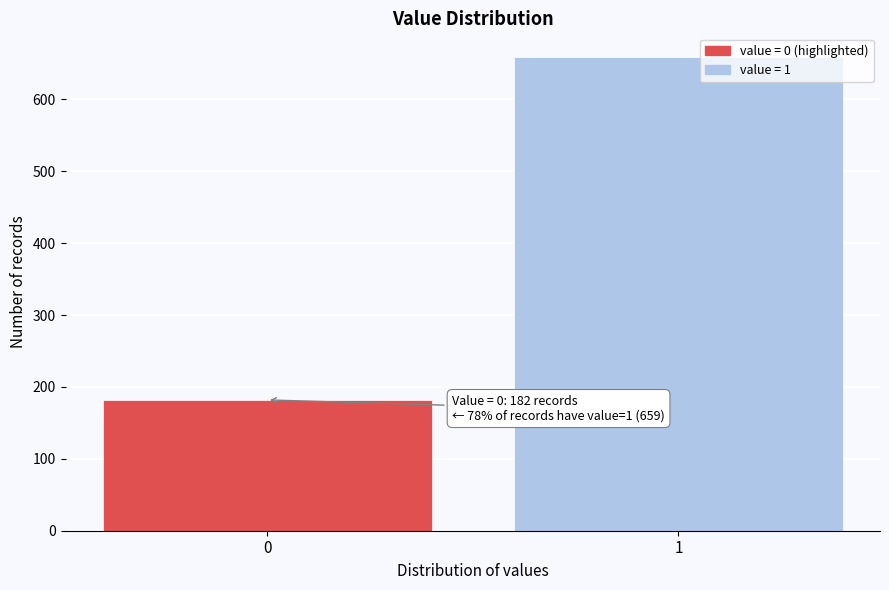

Reading left to right, extract all data points from this chart.

0=182	1=659